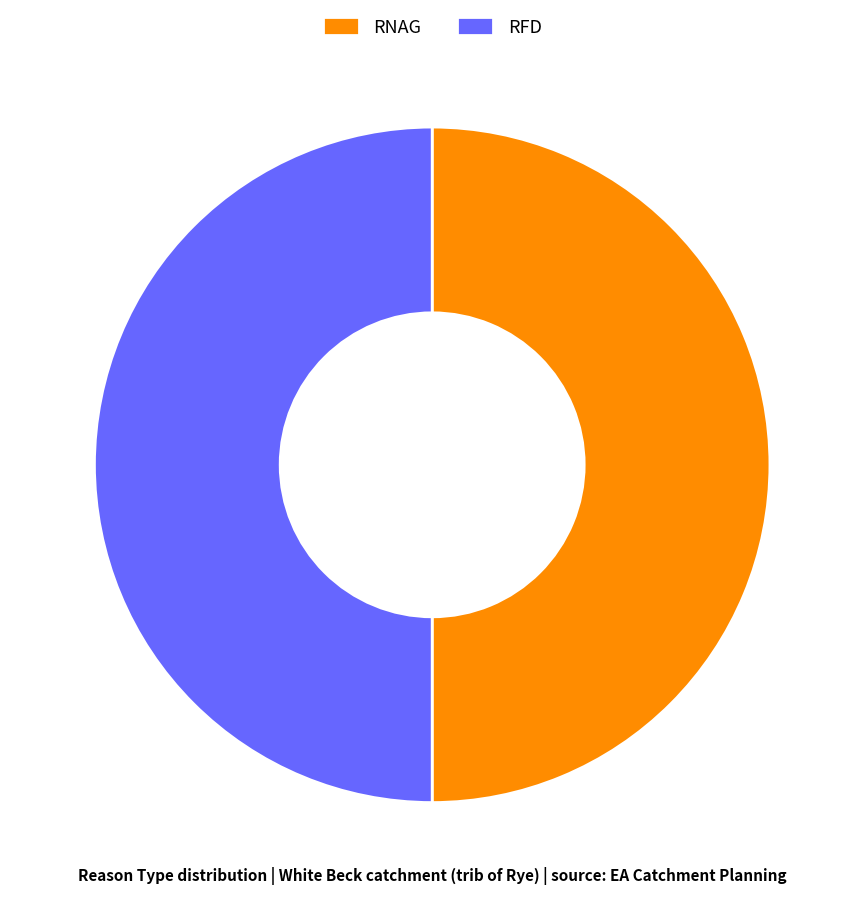

Do RFD and RNAG together represent more than half of the pie?

Yes